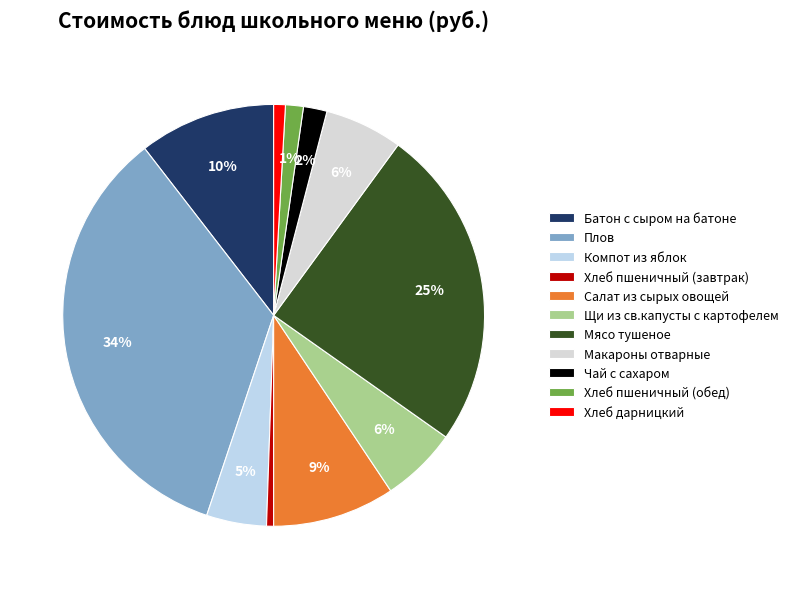

Do Мясо тушеное and Хлеб пшеничный (завтрак) together represent more than half of the pie?

No